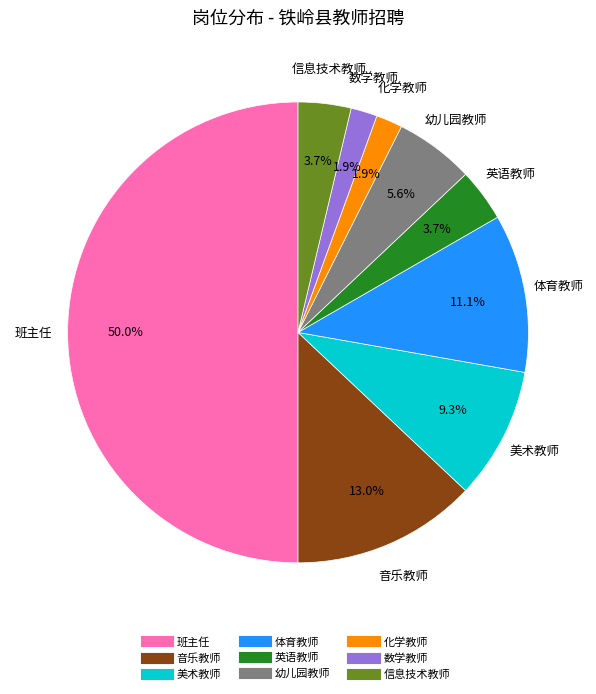

Combined, do 化学教师 and 信息技术教师 account for over 50%?

No